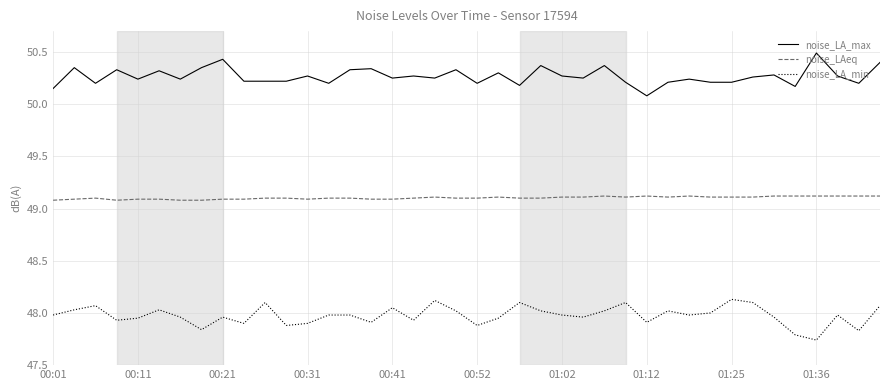

What is the greatest value displayed?

50.5